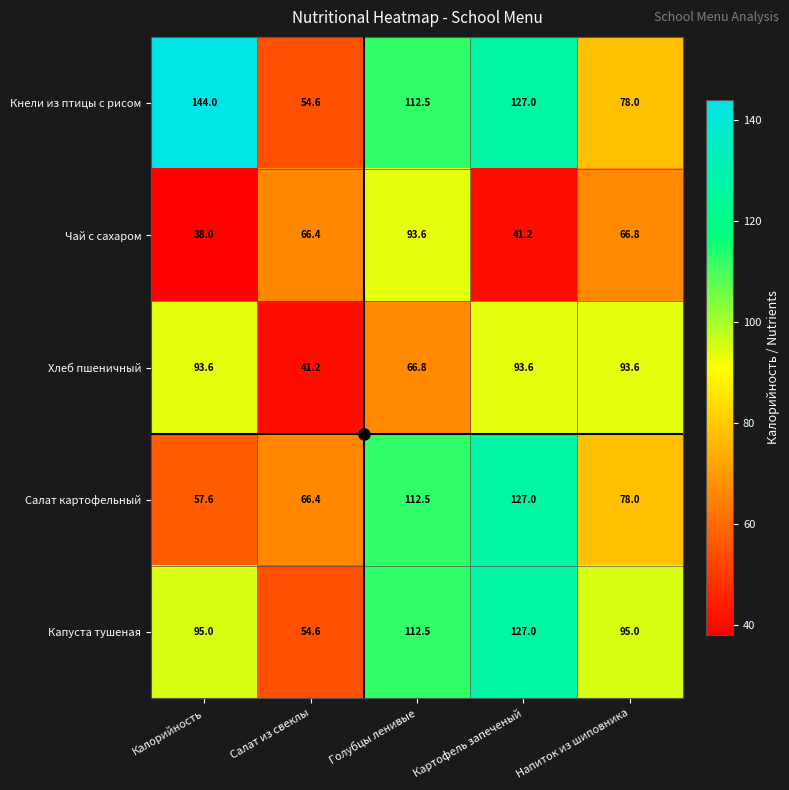

At which label is Салат картофельный closest to 92?

Напиток из шиповника